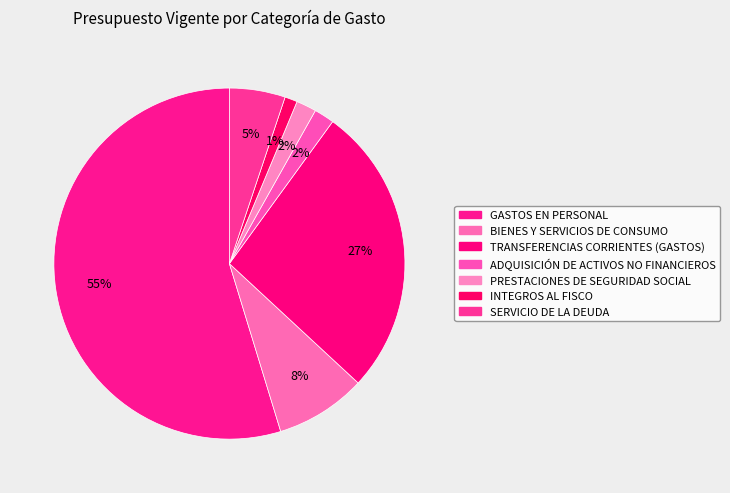

How many slices are in this pie chart?

7